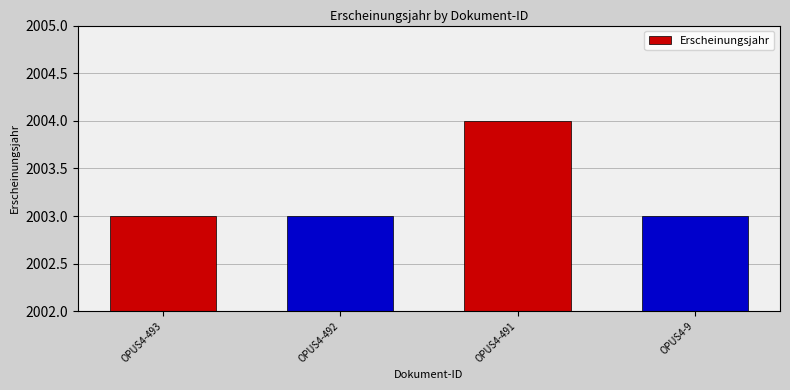

Are the bars horizontal?

No